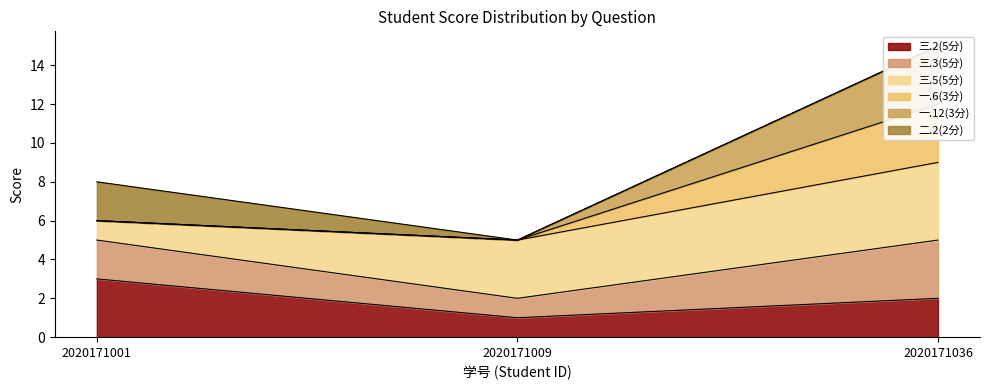

At which category is the sum across all series the highest?

2020171036